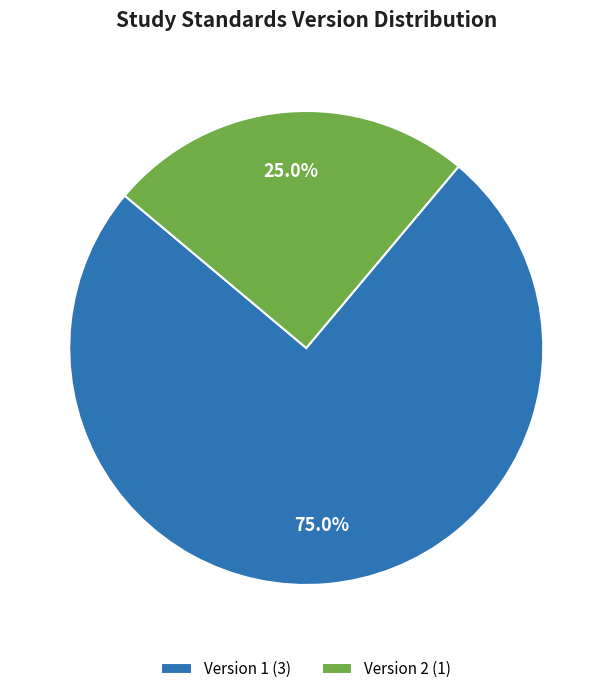

What is the majority slice?

Version 1 (3)